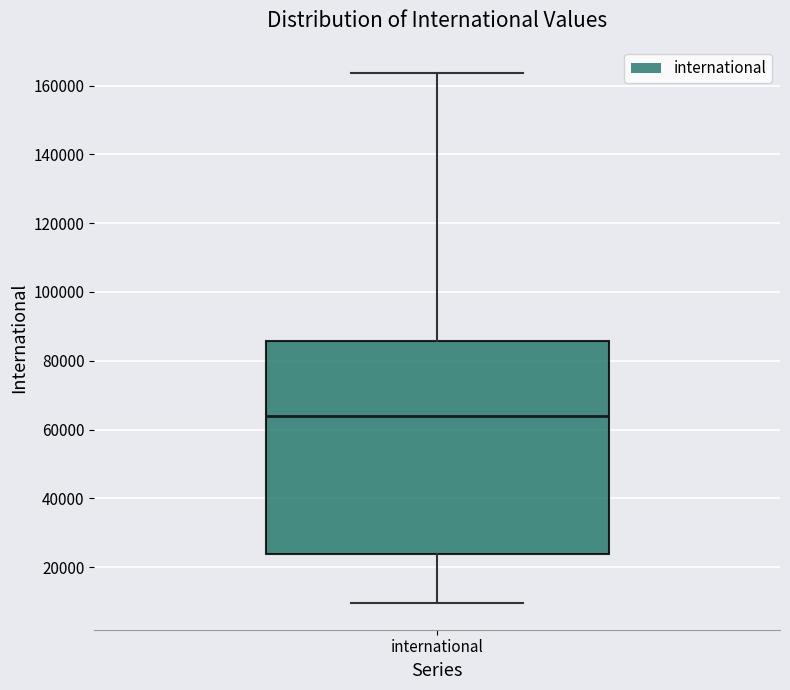

Where is the upper edge of the box for international on the y-axis? The values are not printed on the chart, so give them approximately, as read against the axis.

86000